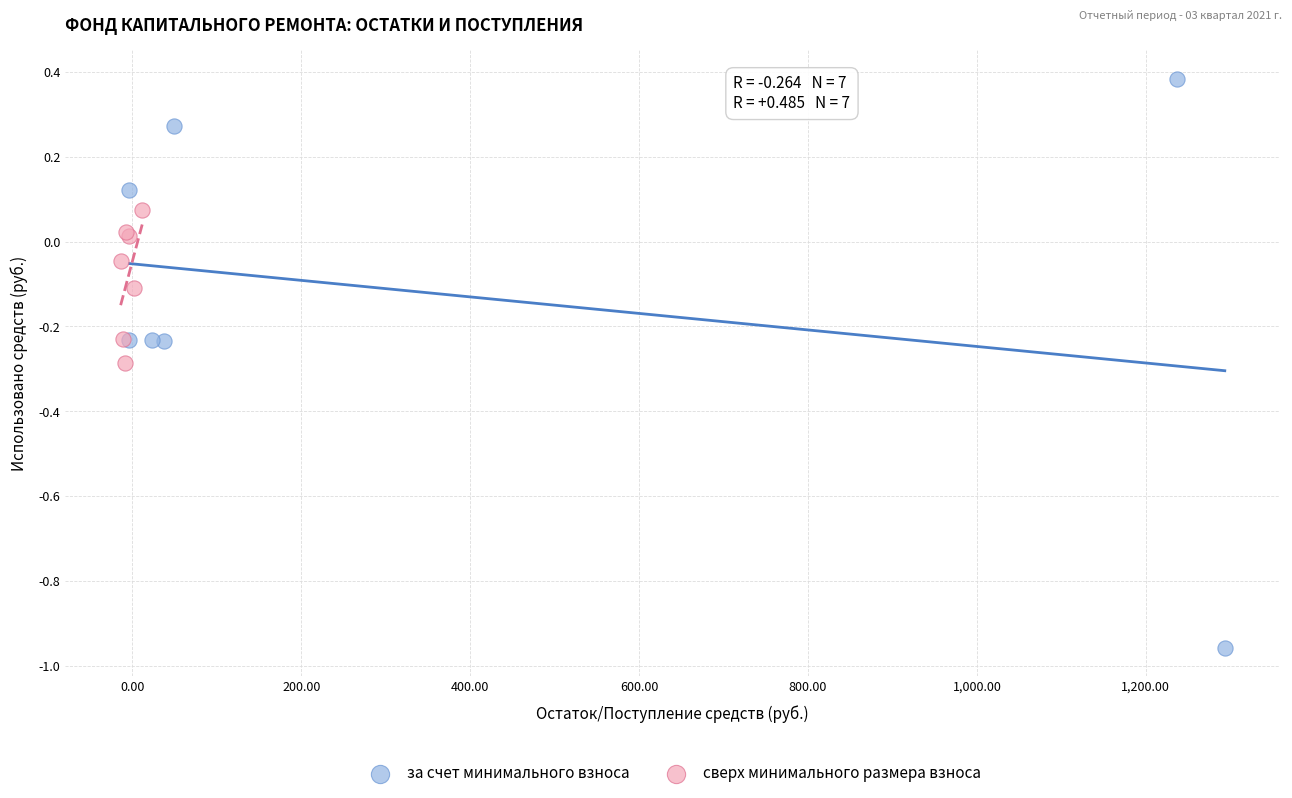

Which series contains the highest Y value?

за счет минимального взноса